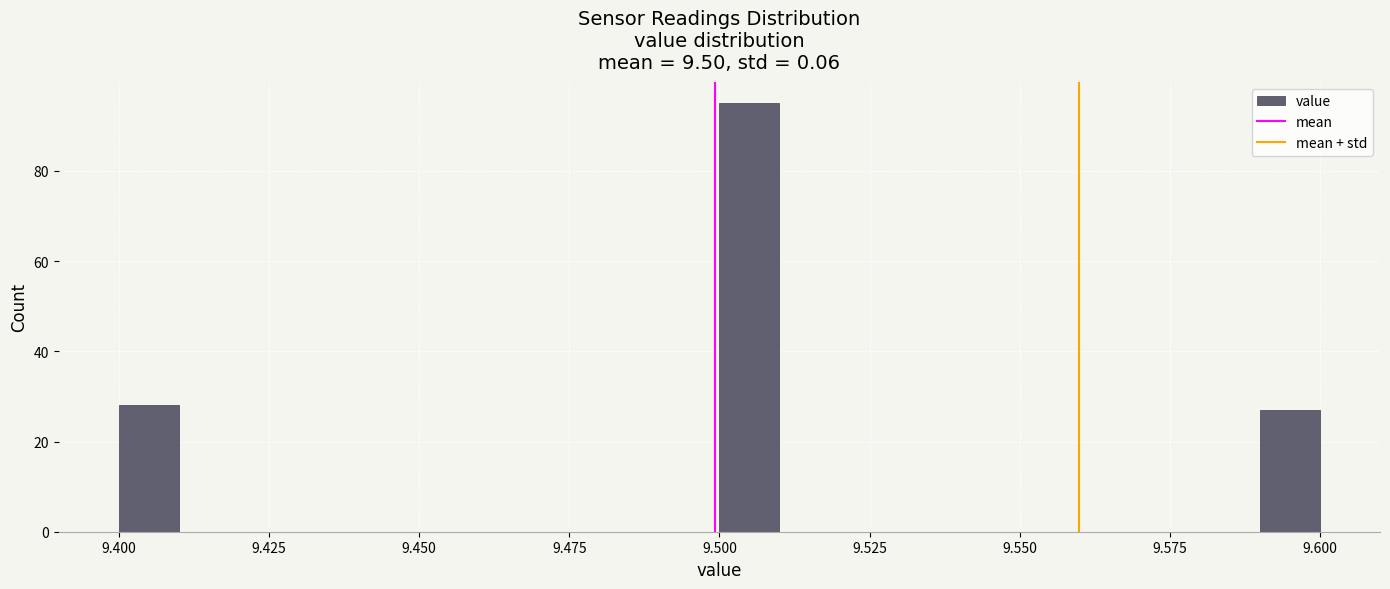

Around what value on the x-axis is the tallest bar? Give the approximate position of its centre, as read against the axis.

9.505